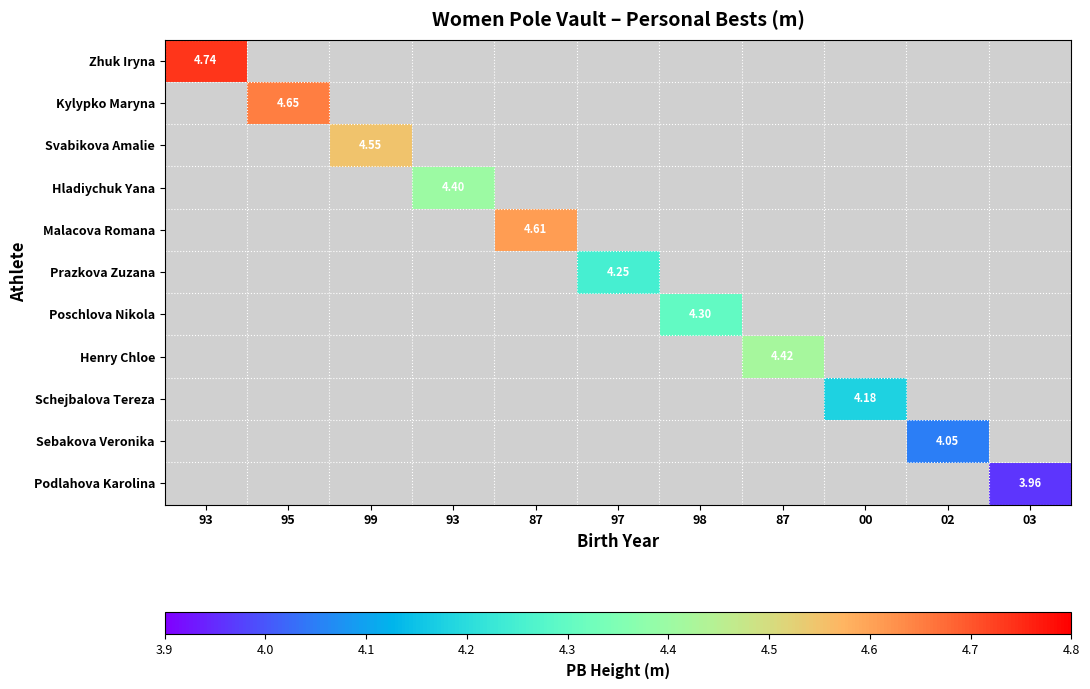

Rank the series by their maximum value, from lowest to highest.

Podlahova Karolina, Sebakova Veronika, Schejbalova Tereza, Prazkova Zuzana, Poschlova Nikola, Hladiychuk Yana, Henry Chloe, Svabikova Amalie, Malacova Romana, Kylypko Maryna, Zhuk Iryna